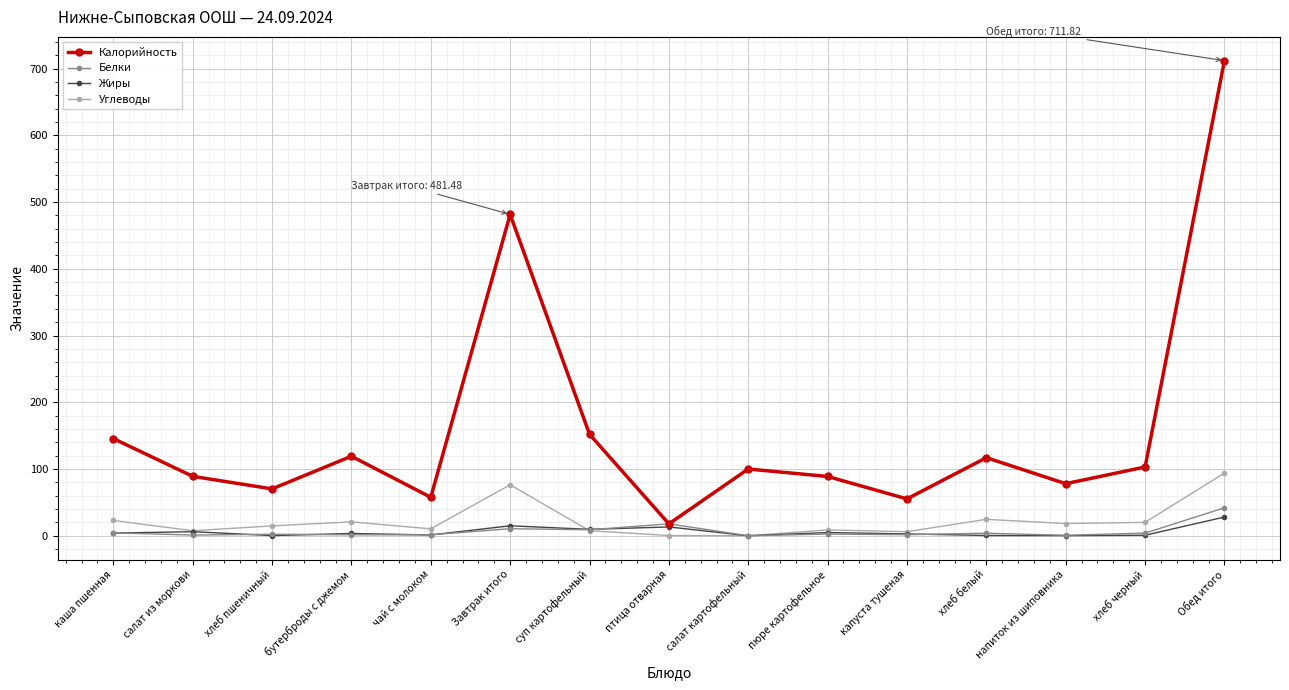

What is the total value across all series at Завтрак итого?

583.3